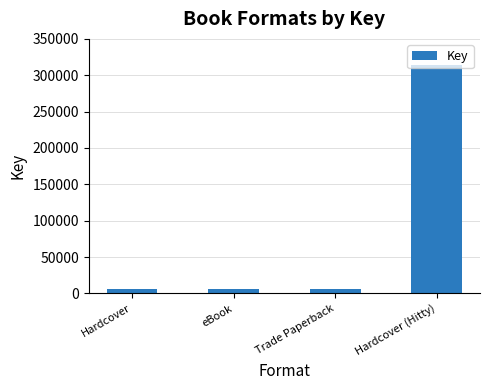

Which category has the highest value across all series?

Hardcover (Hitty)